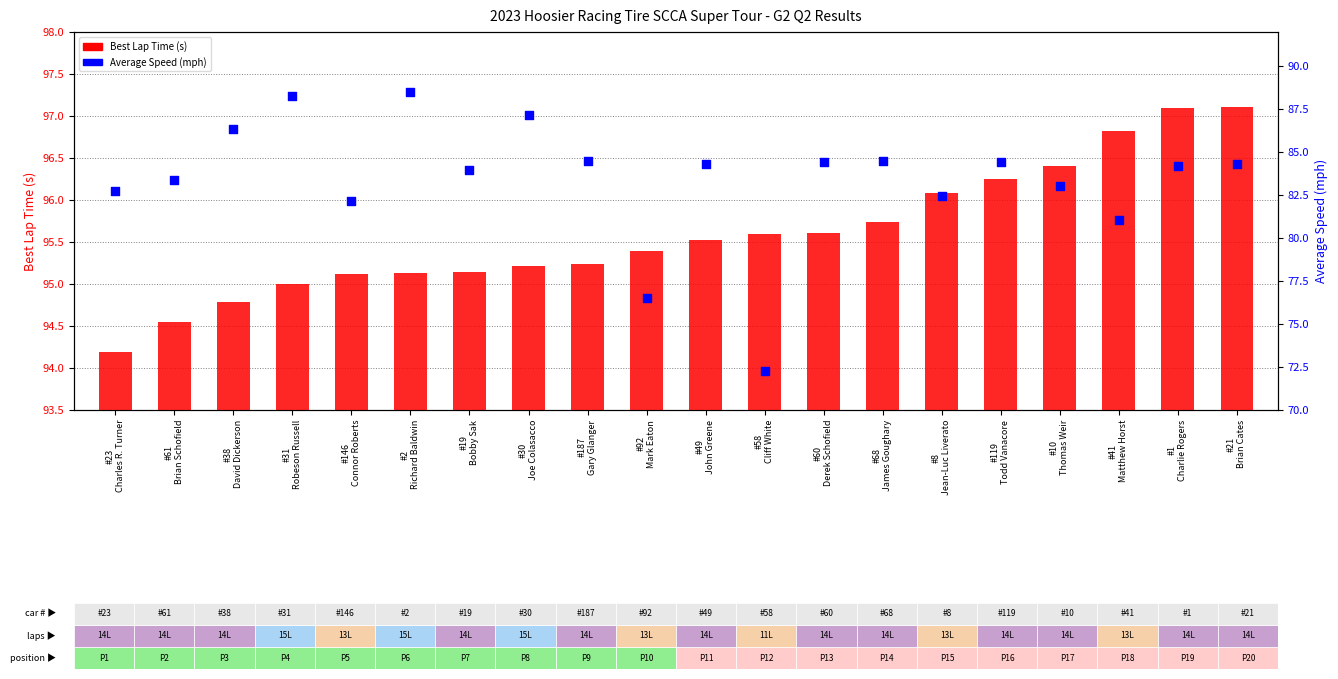

Which series reaches the minimum Y coordinate?

Average Speed (mph)